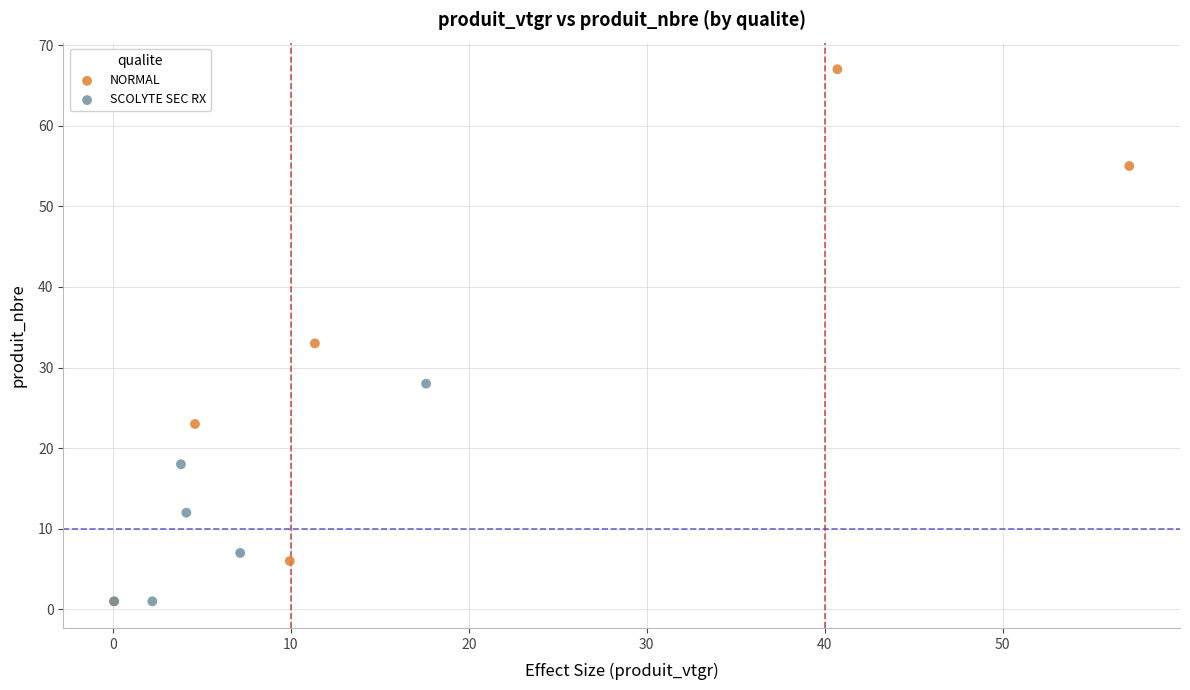

Which series reaches the maximum Y coordinate?

NORMAL